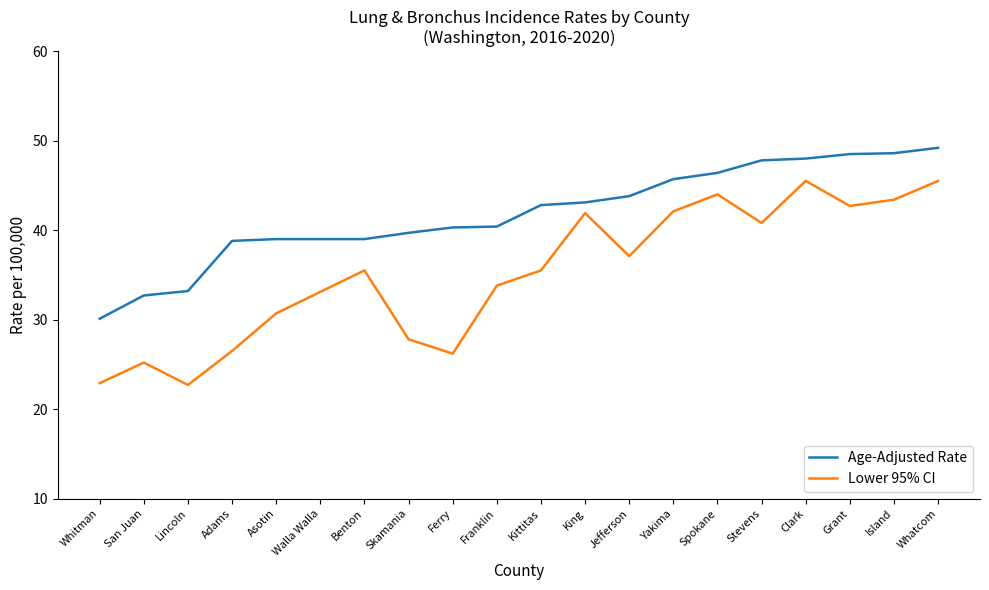

What position from the left is Island?

19